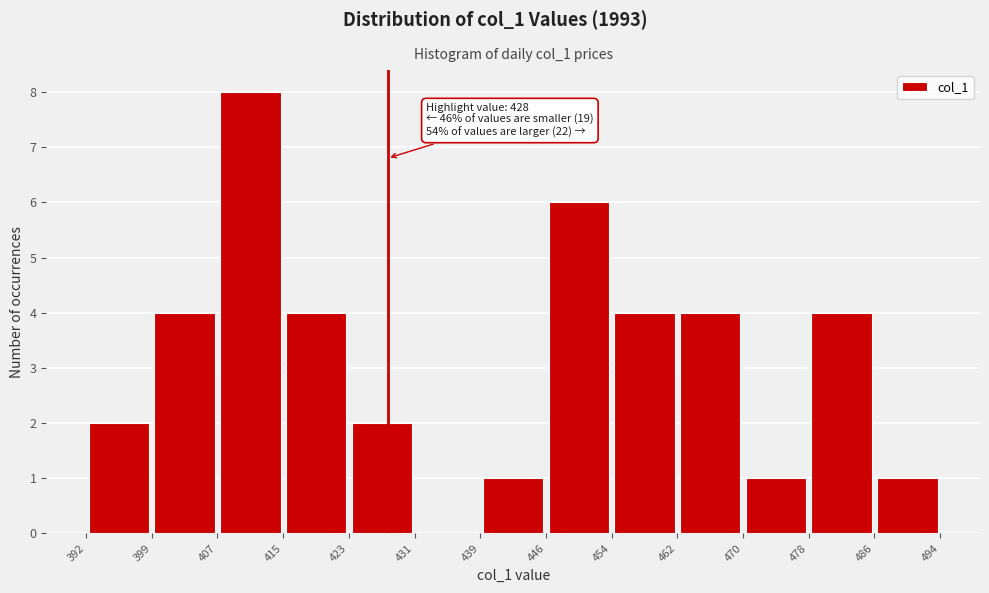

Which range on the x-axis has the tallest bar?

407 to 415